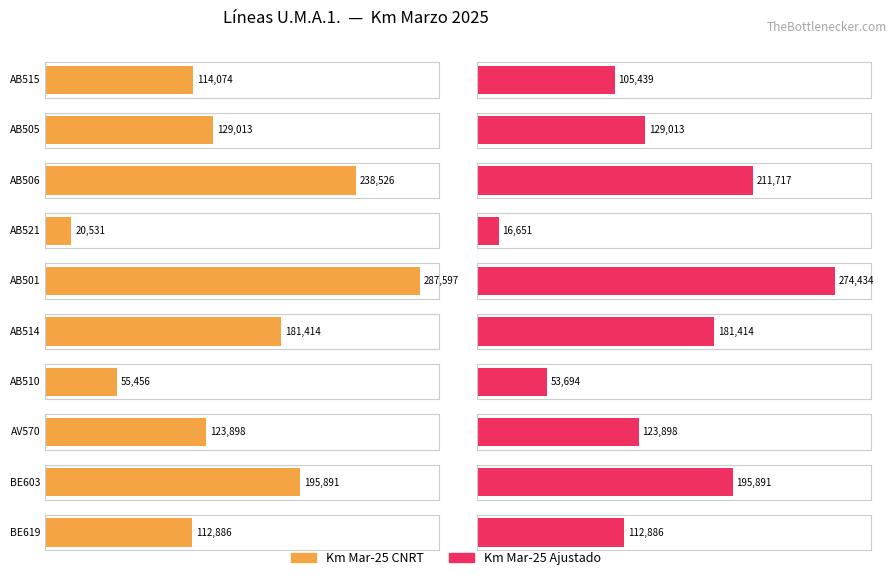

What are all the series names shown in the legend?

Km Mar-25 CNRT, Km Mar-25 Ajustado